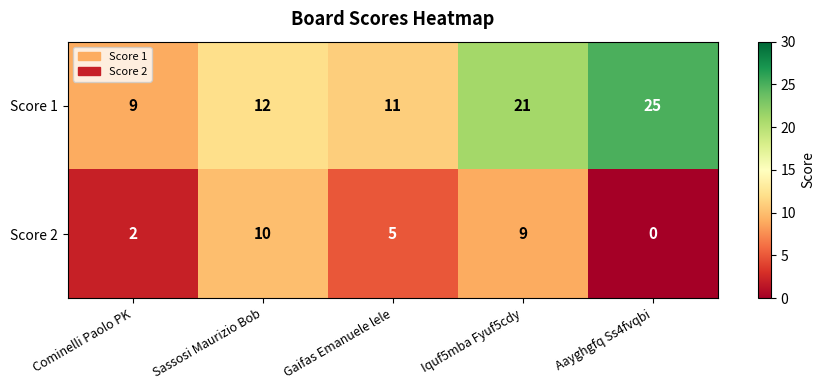

Is it true that Score 2 equals 5 at Gaifas Emanuele lele?

True